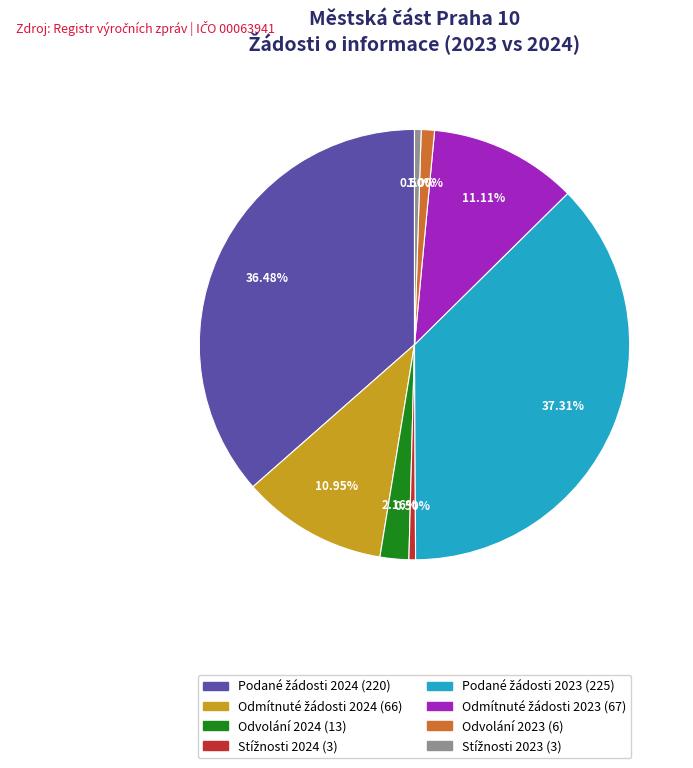

Is there a majority slice in this chart?

No